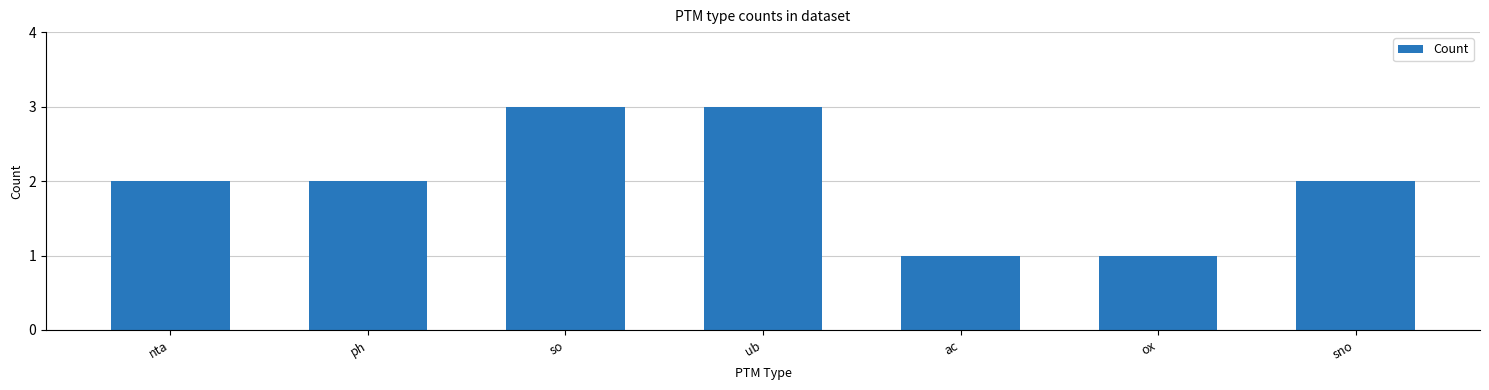

How many categories are shown in the chart?

7